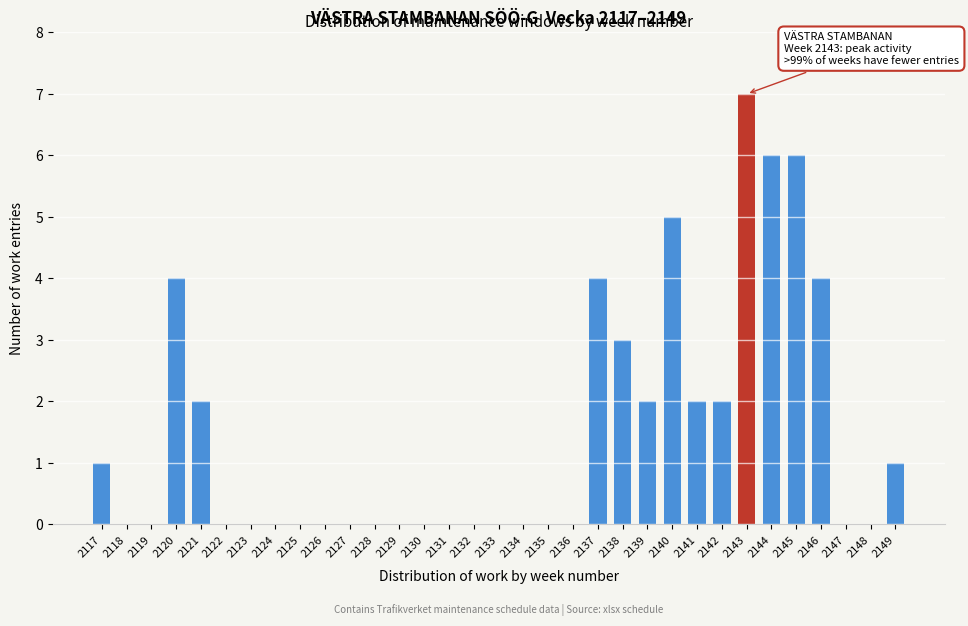

What is the maximum value shown in the chart?

7